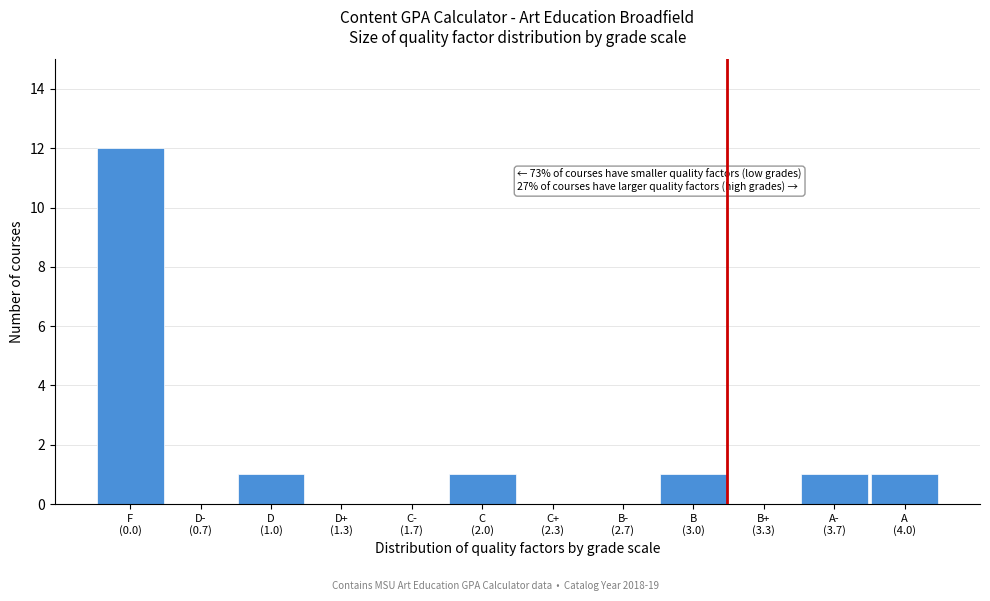

What is the sum of all values?

17